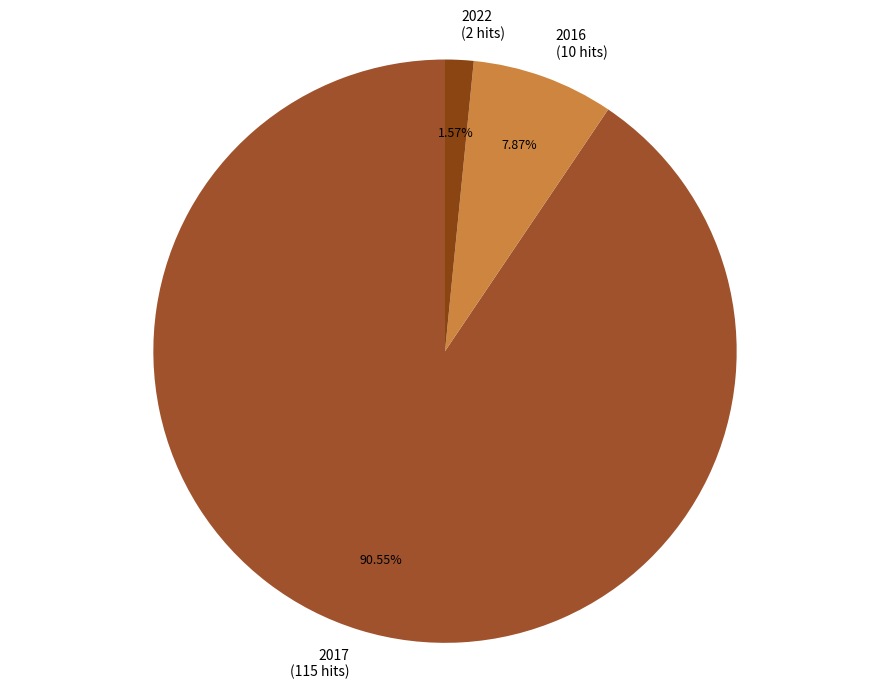

Which category accounts for the majority?

2017 (115 hits)